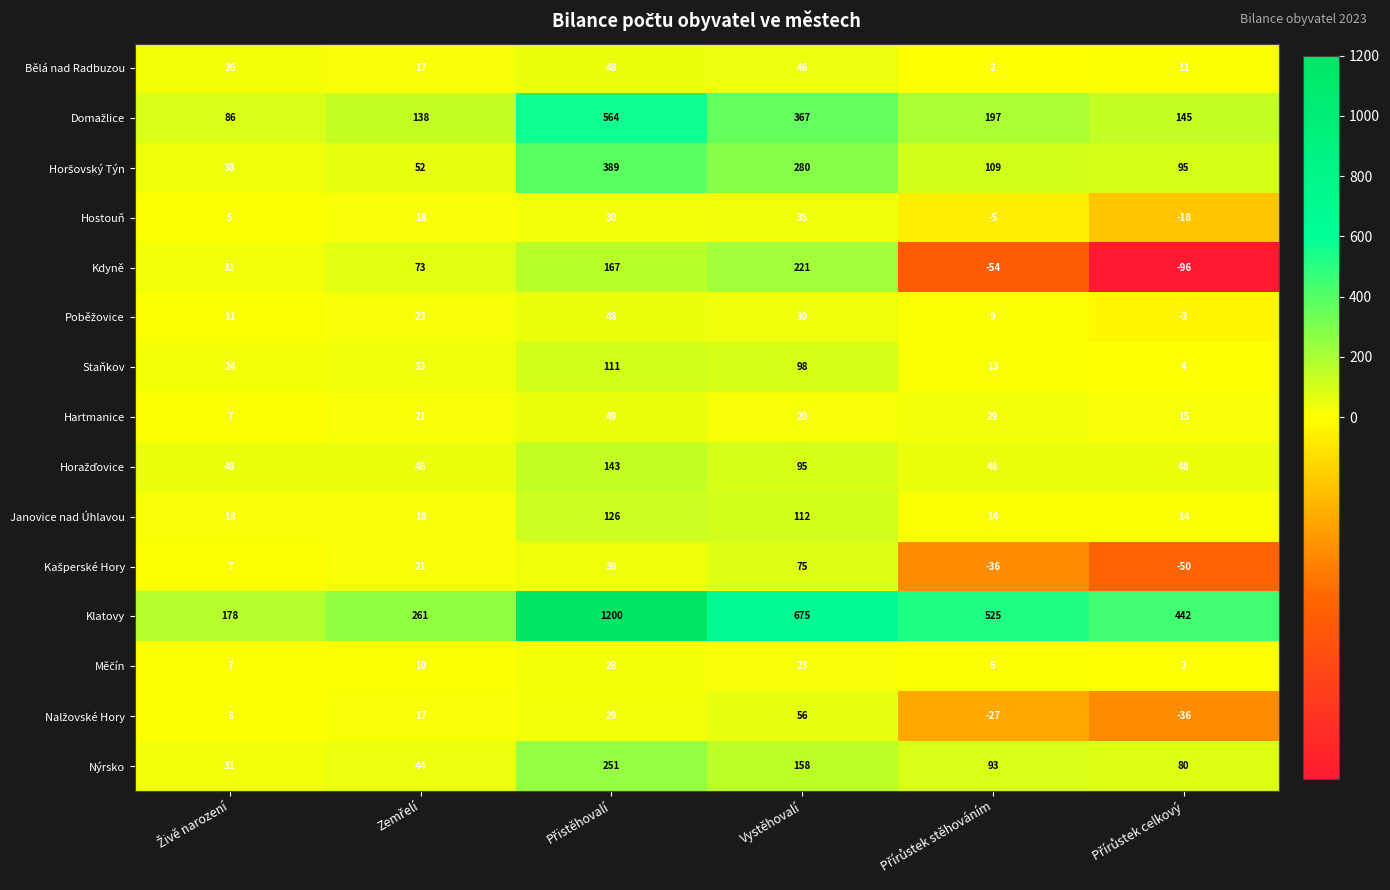

What is the minimum value shown in the chart?

-96